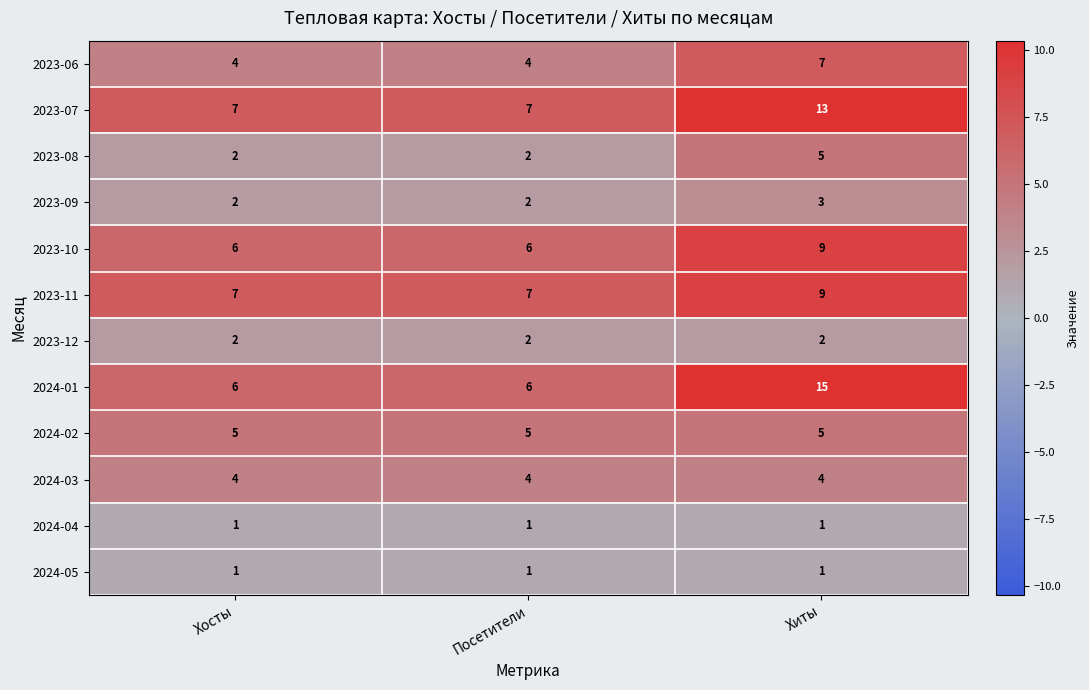

What is the sum of the 2024-01 values at Хиты and Хосты?

21